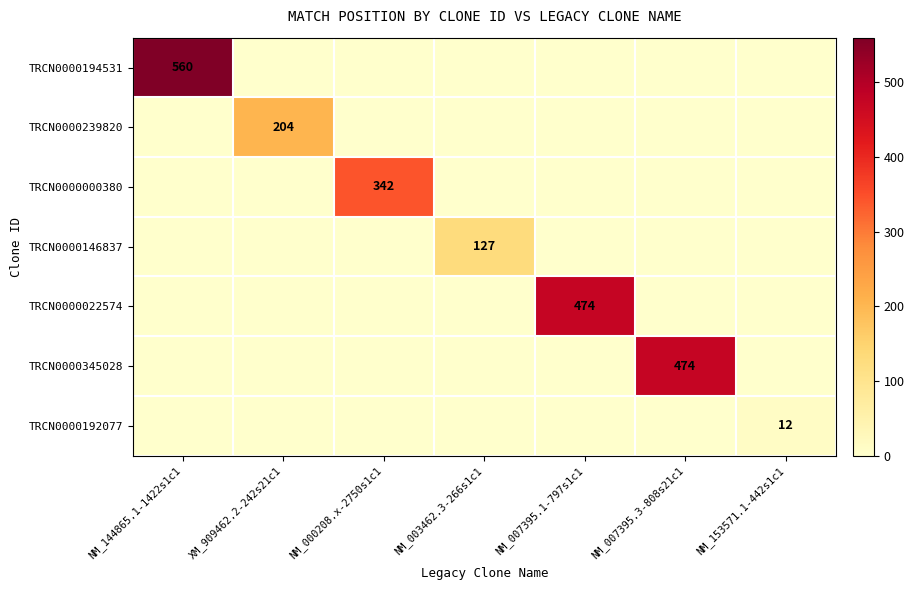

How many data points in TRCN0000345028 are above 0?

1